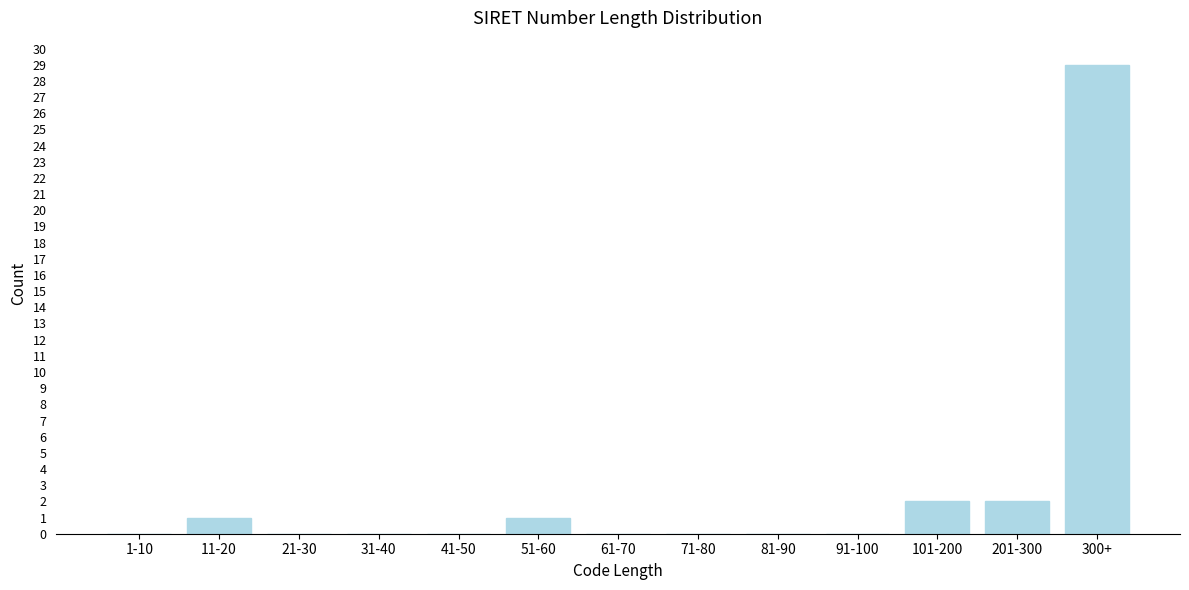

Reading right to left, list all the values displayed in this chart.

300+=29	201-300=2	101-200=2	91-100=0	81-90=0	71-80=0	61-70=0	51-60=1	41-50=0	31-40=0	21-30=0	11-20=1	1-10=0